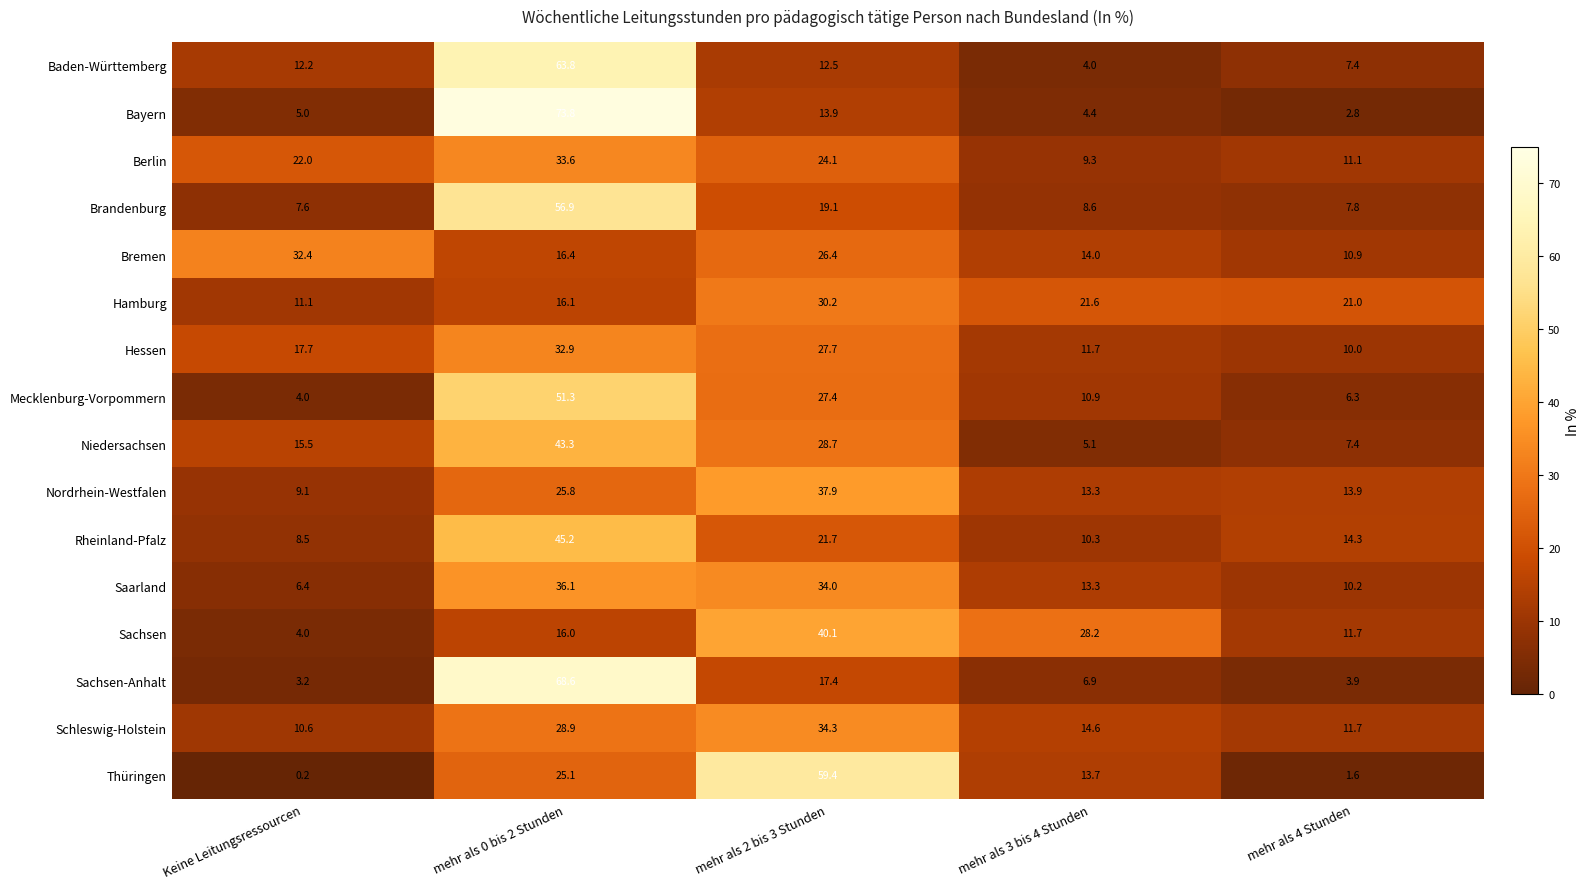

What is the difference between the highest and lowest values at mehr als 2 bis 3 Stunden?

46.9